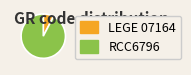

Do RCC6796 and LEGE 07164 together represent more than half of the pie?

Yes